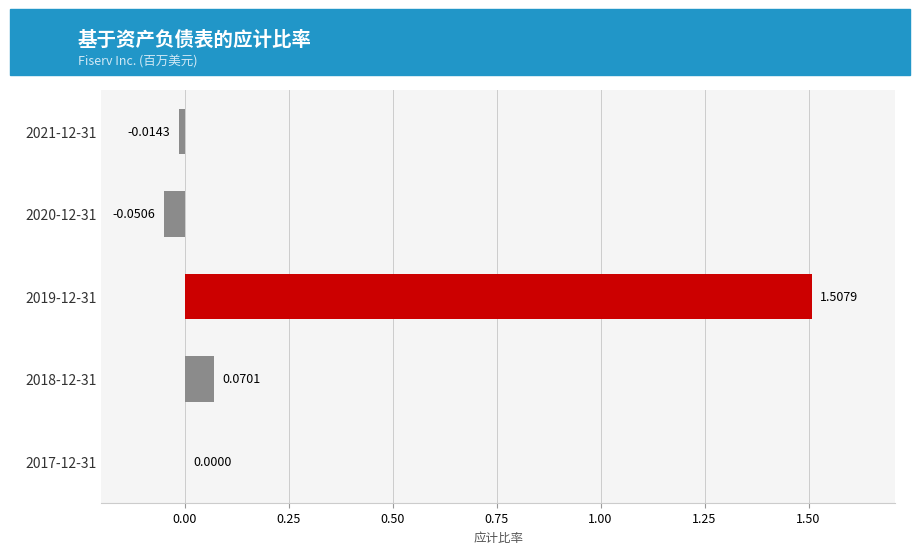

What is the change in value from 2019-12-31 to 2018-12-31?

-1.4